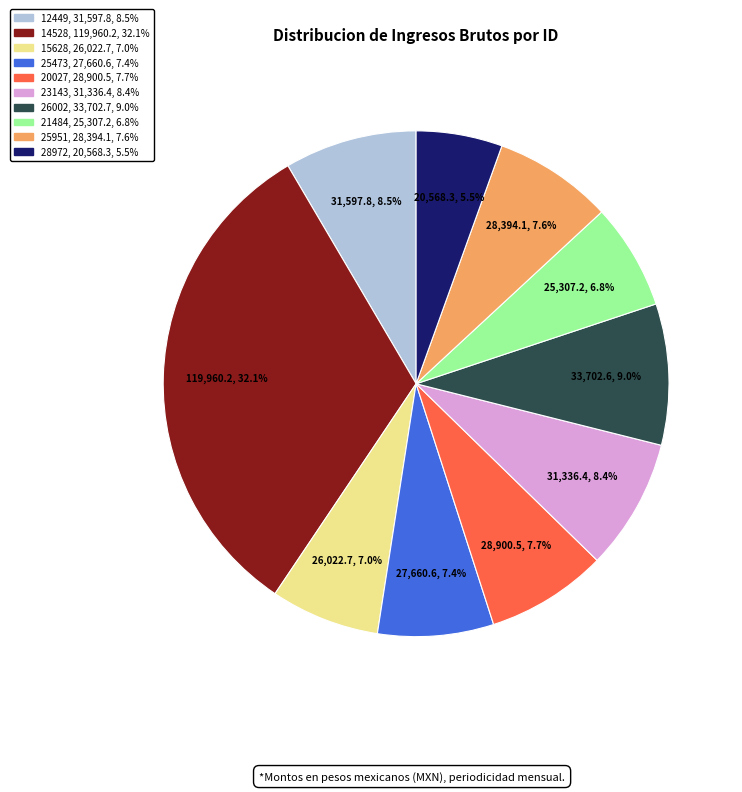

Which category has the smallest portion of the pie?

28972